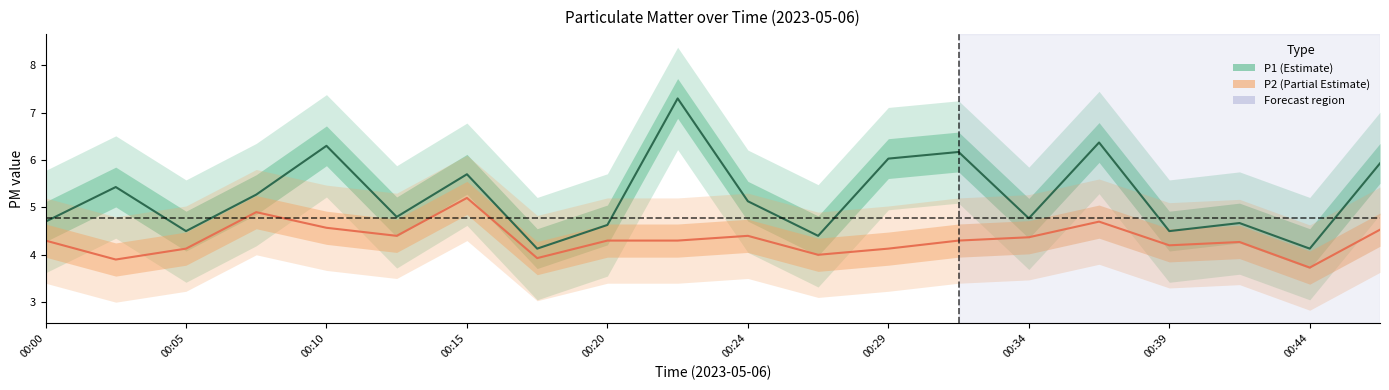

What is the minimum value shown in the chart?

3.7